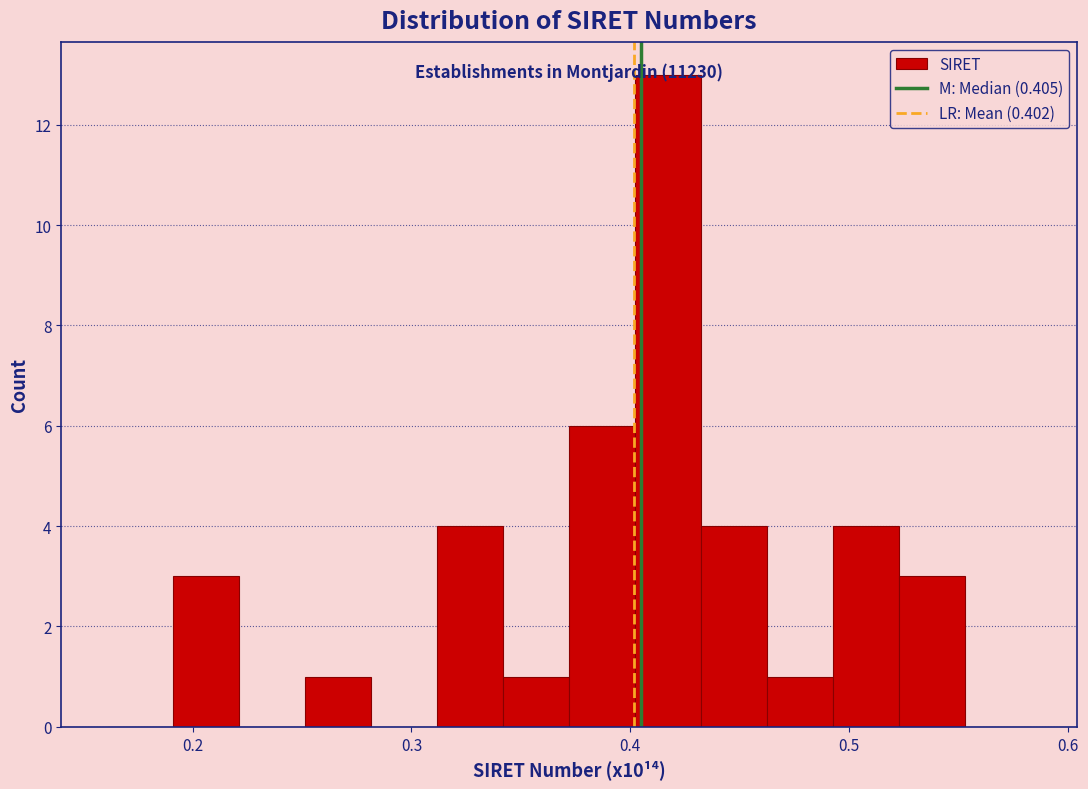

Around what value on the x-axis is the tallest bar? Give the approximate position of its centre, as read against the axis.

0.42